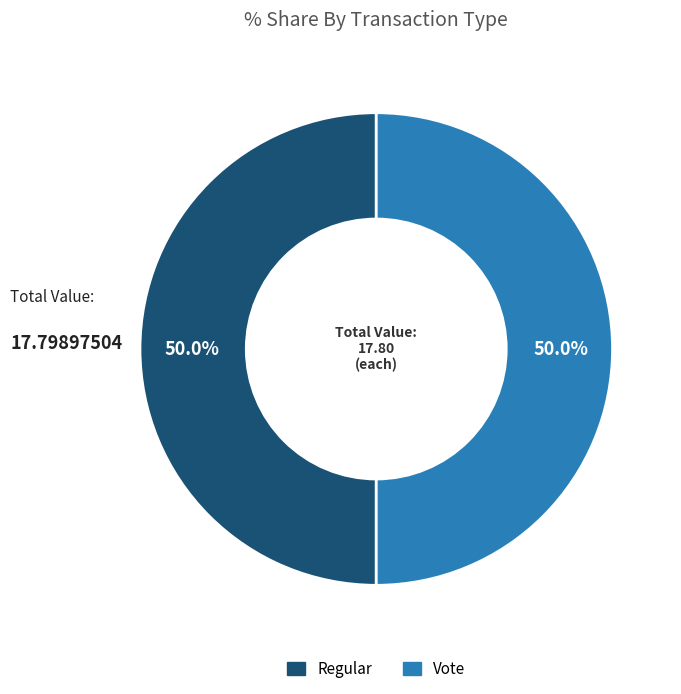

To the nearest percent, what is the difference between the largest and smallest slice percentages?

0%